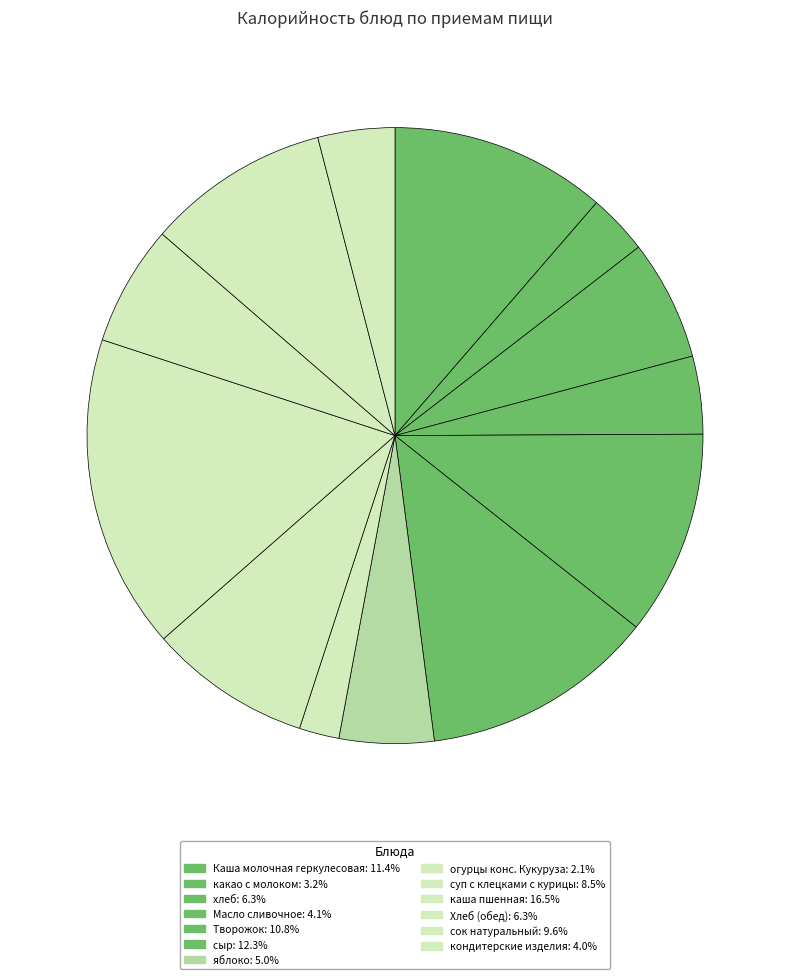

How many slices are in this pie chart?

13